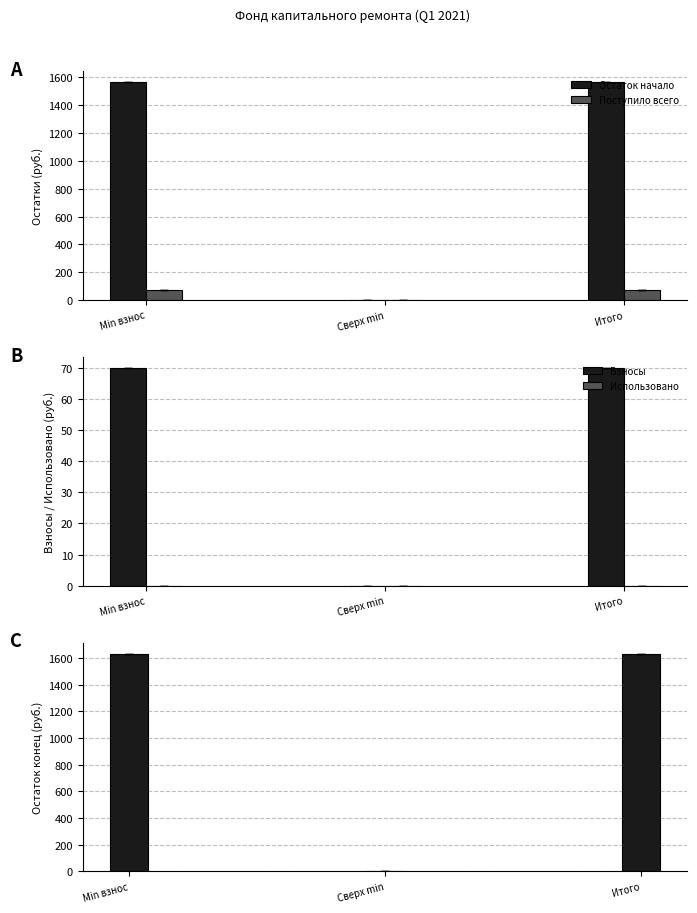

What is the maximum value for Взносы?

69.9